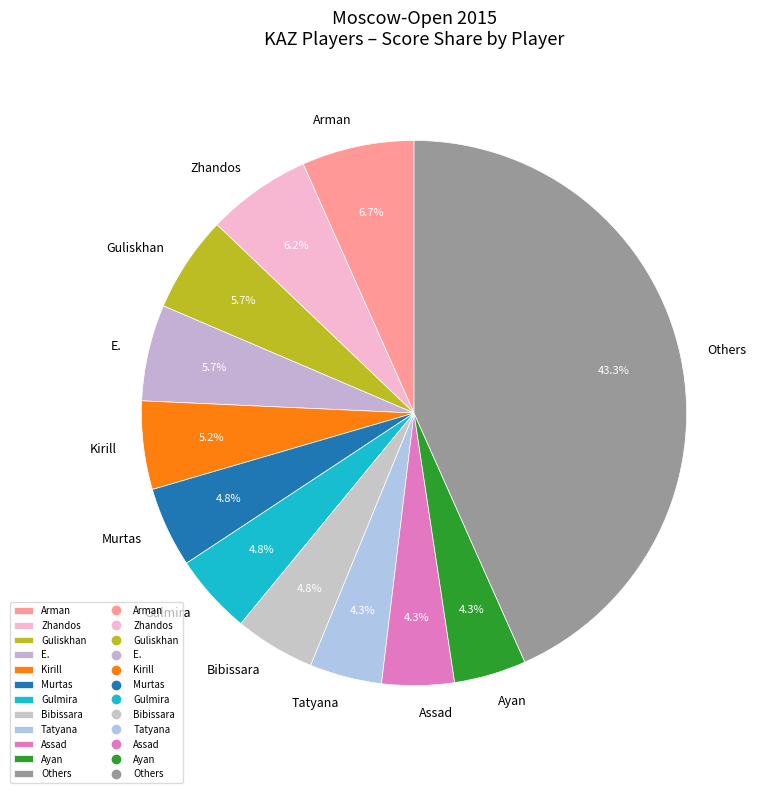

To the nearest percent, what is the average slice percentage?

8%